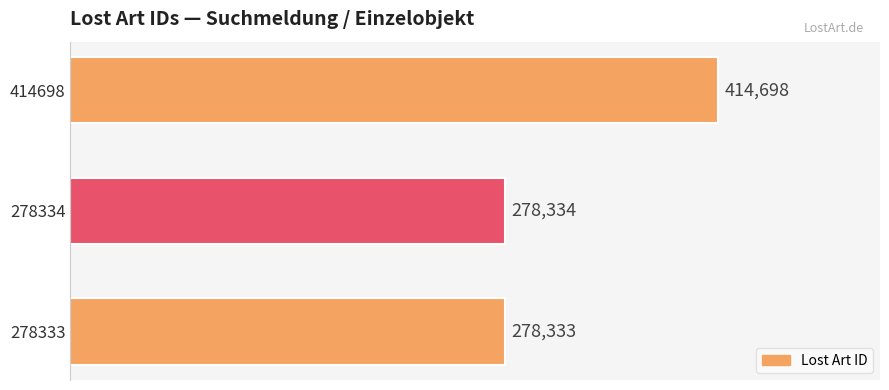

How many series are shown in this chart?

1